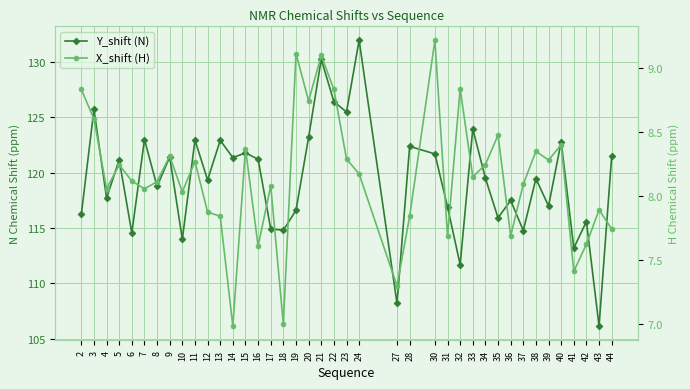

What are all the series names shown in the legend?

Y_shift (N), X_shift (H)